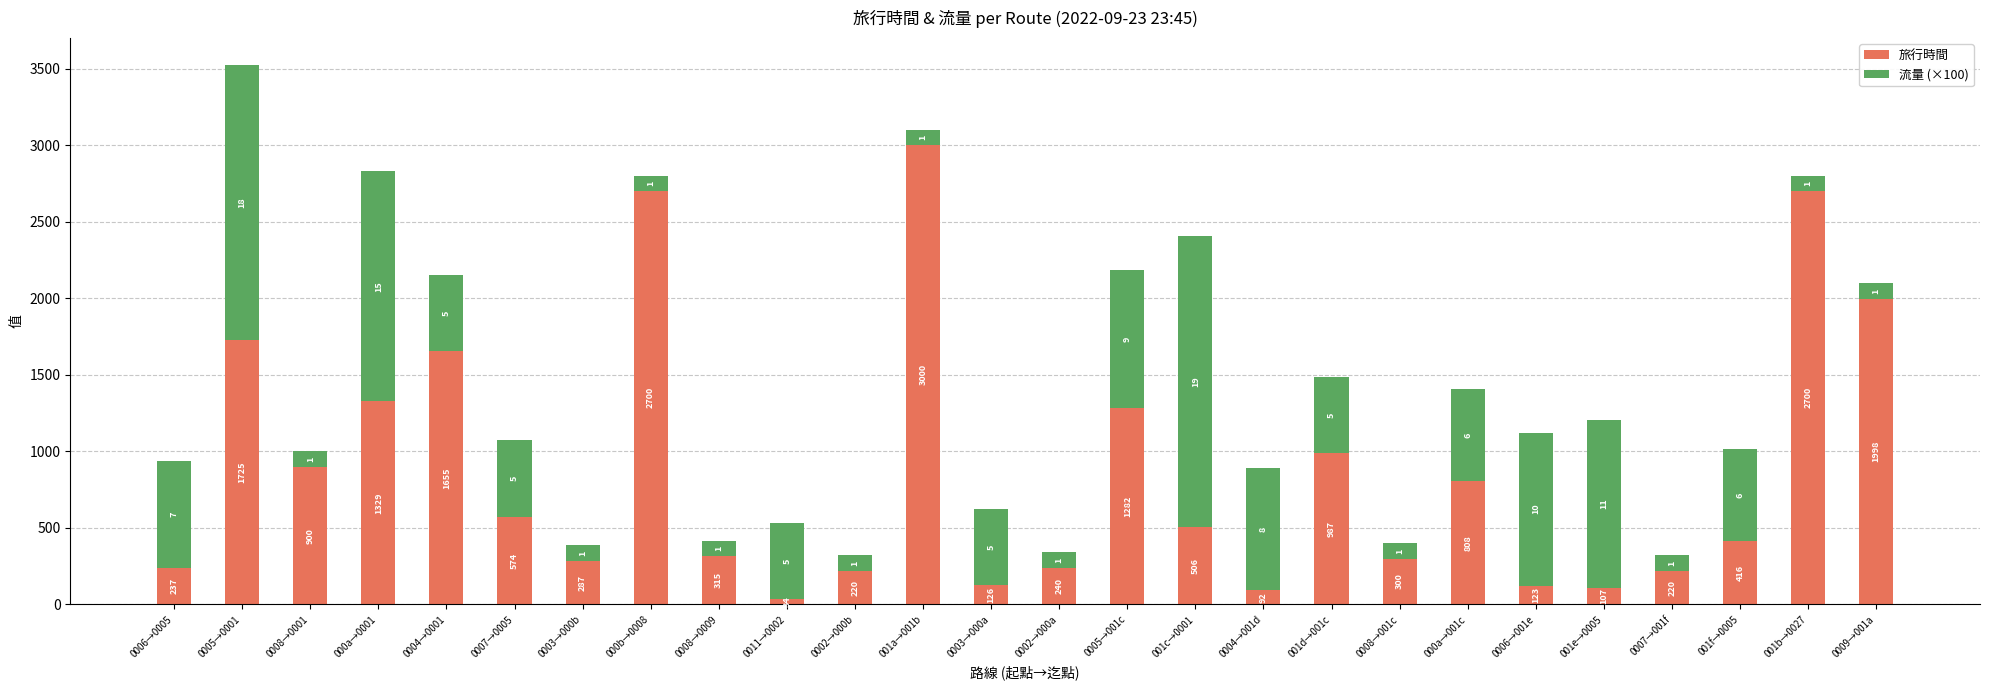

Are the bars grouped side by side (vs. stacked)?

No